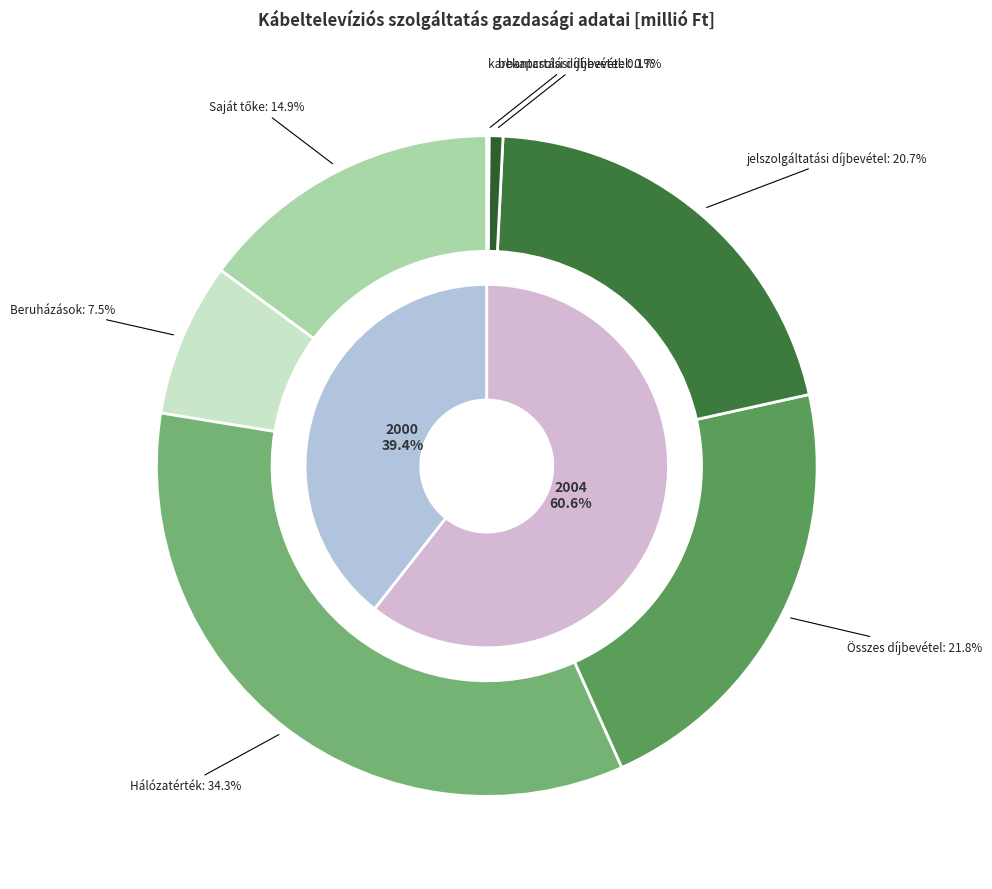

What percentage is the 2 slice, to the nearest percent?

34%